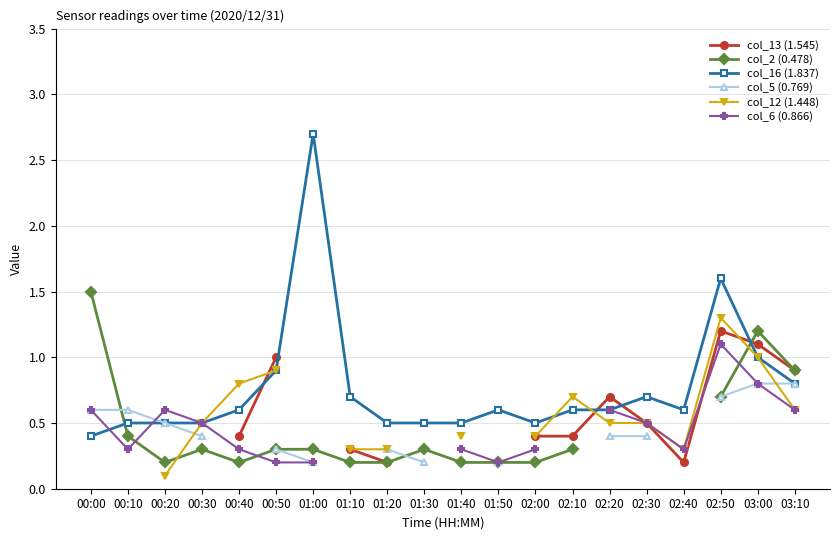

What is the label of the 8th point from the left?

01:10